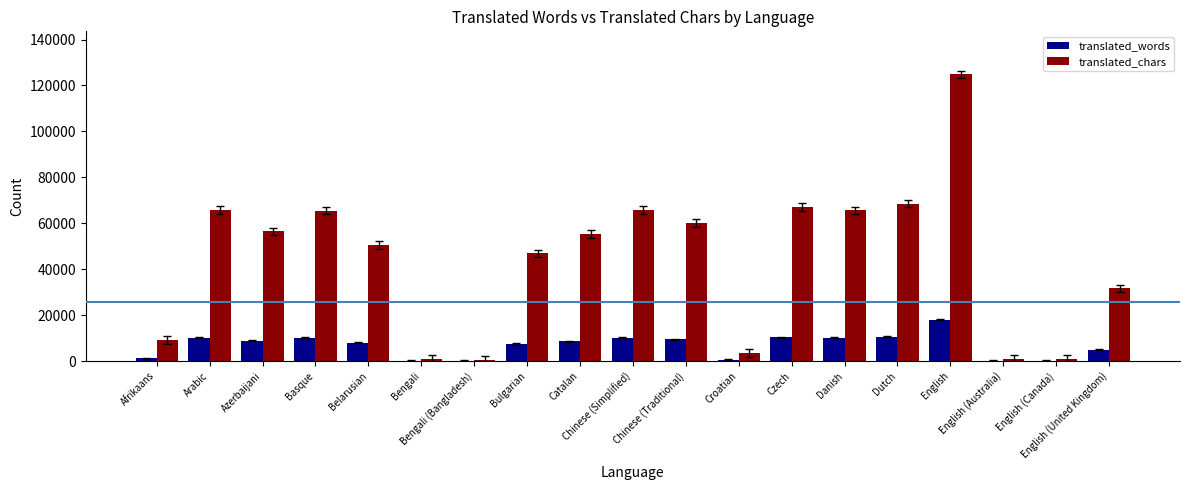

What is the average value of the translated_chars series?

44223